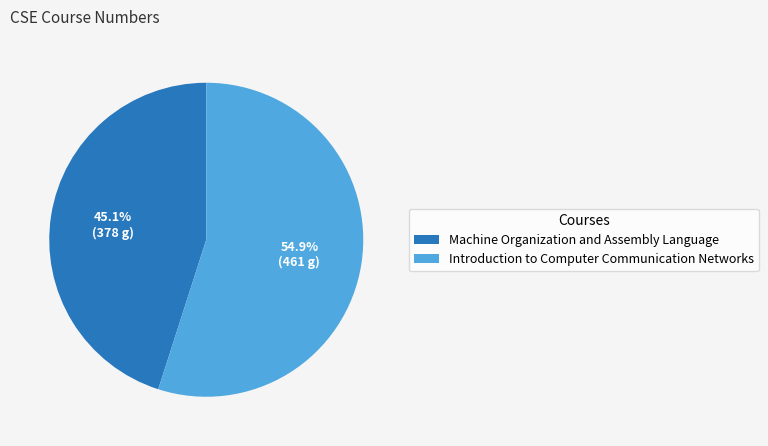

Combined, do Introduction to Computer Communication Networks and Machine Organization and Assembly Language account for over 50%?

Yes